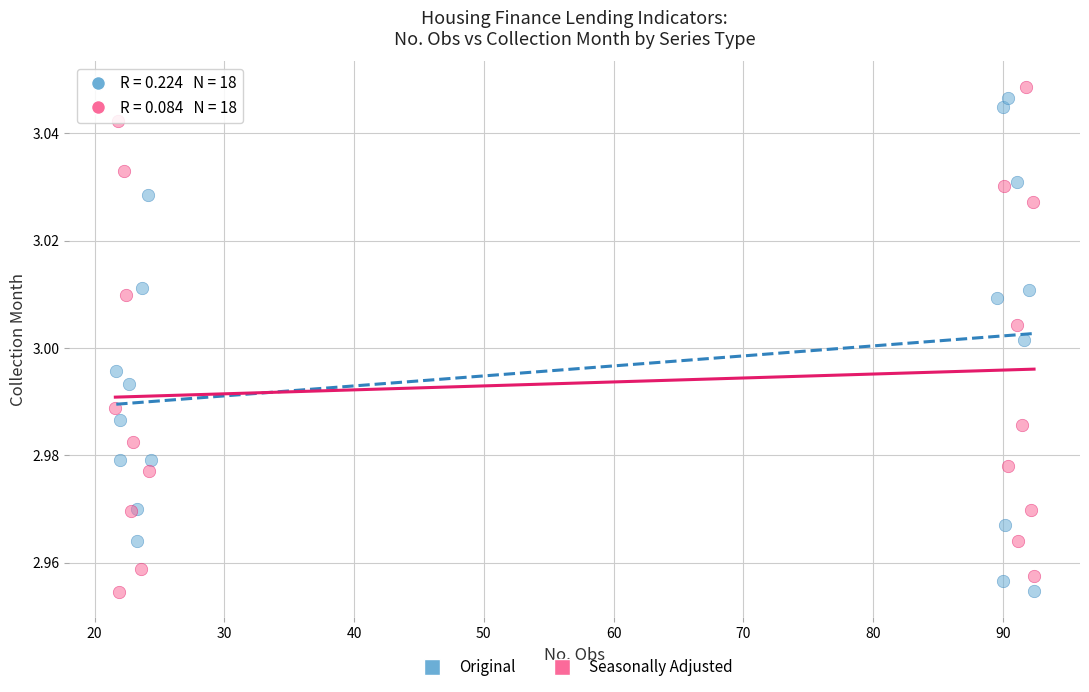

Which series has the largest Y range (max minus min)?

Seasonally Adjusted